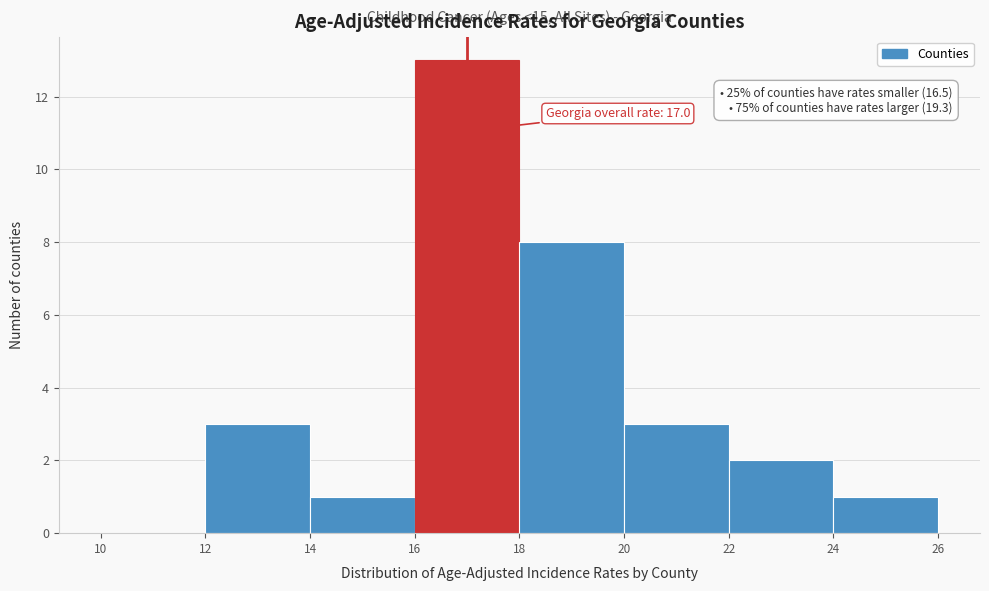

Over which range of the x-axis is the bar tallest?

16 to 18